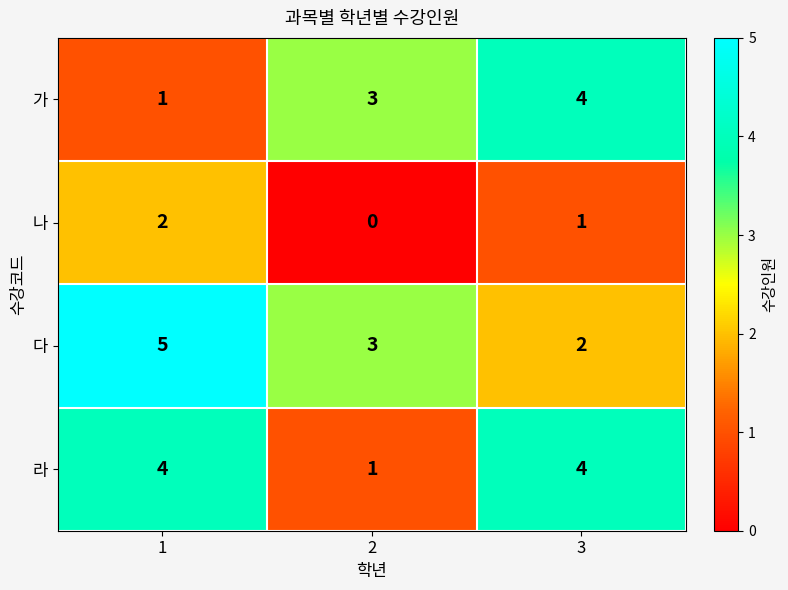

At which category does the chart reach its minimum across all series?

2